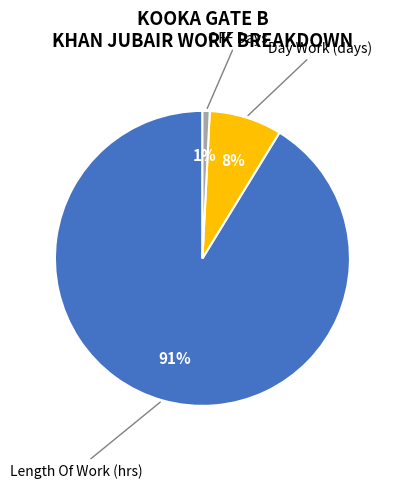

Is there a majority slice in this chart?

Yes